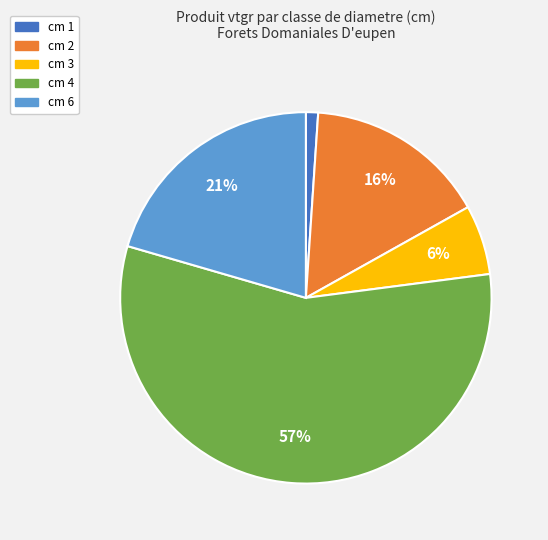

Which slice is the largest?

cm 4